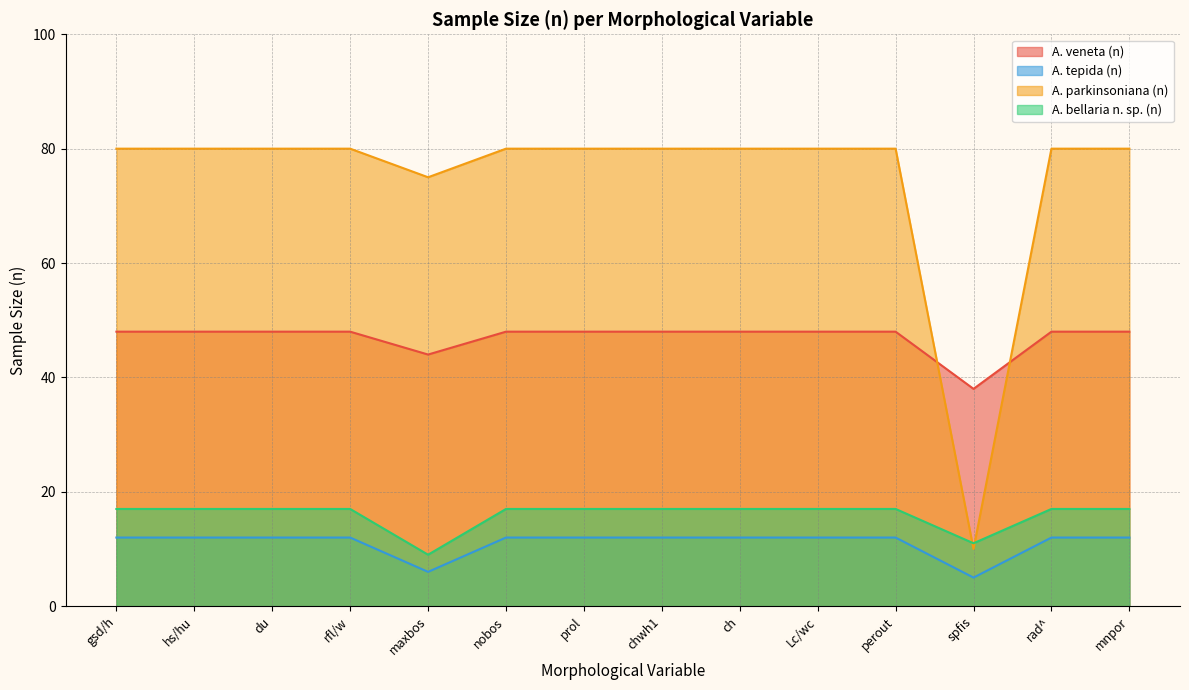

True or false: A. veneta (n) has a value of 48 at gsd/h.

True